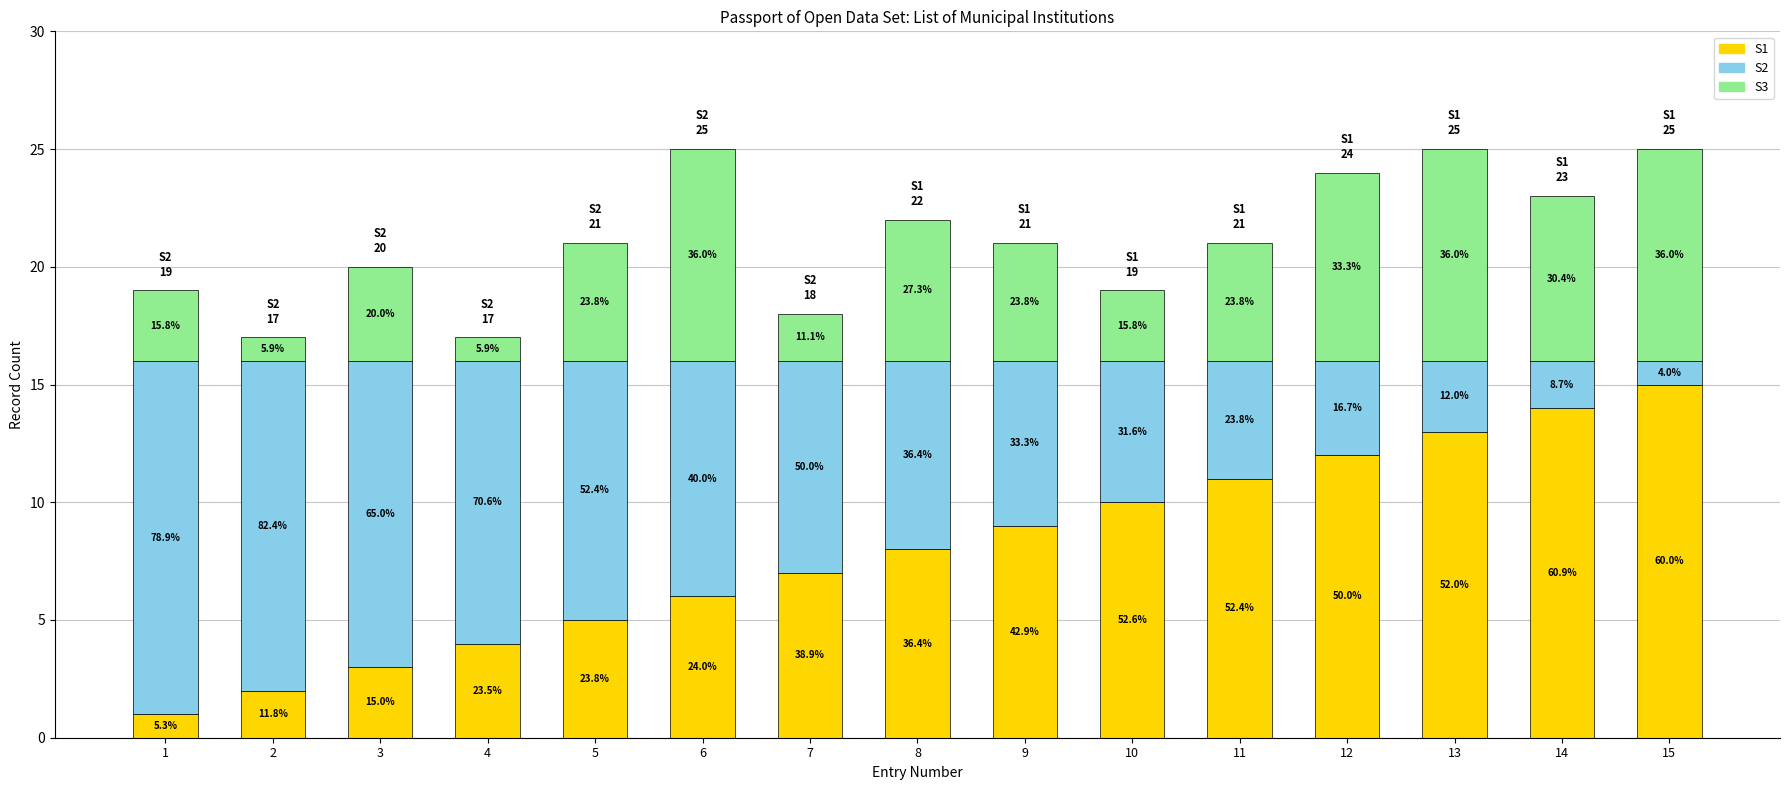

Read the S1 value at 14, to the nearest 5.

15